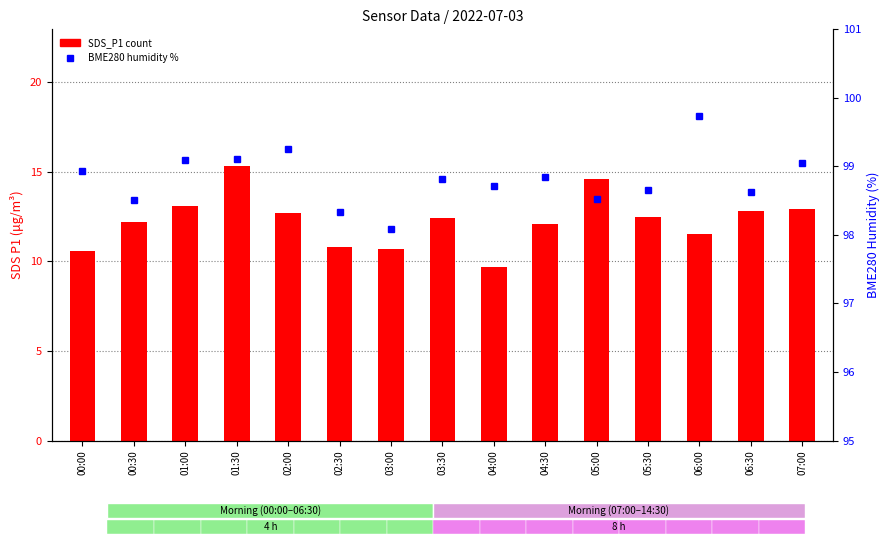

What is the difference between the second highest and minimum values in the SDS_P1 series?

4.9